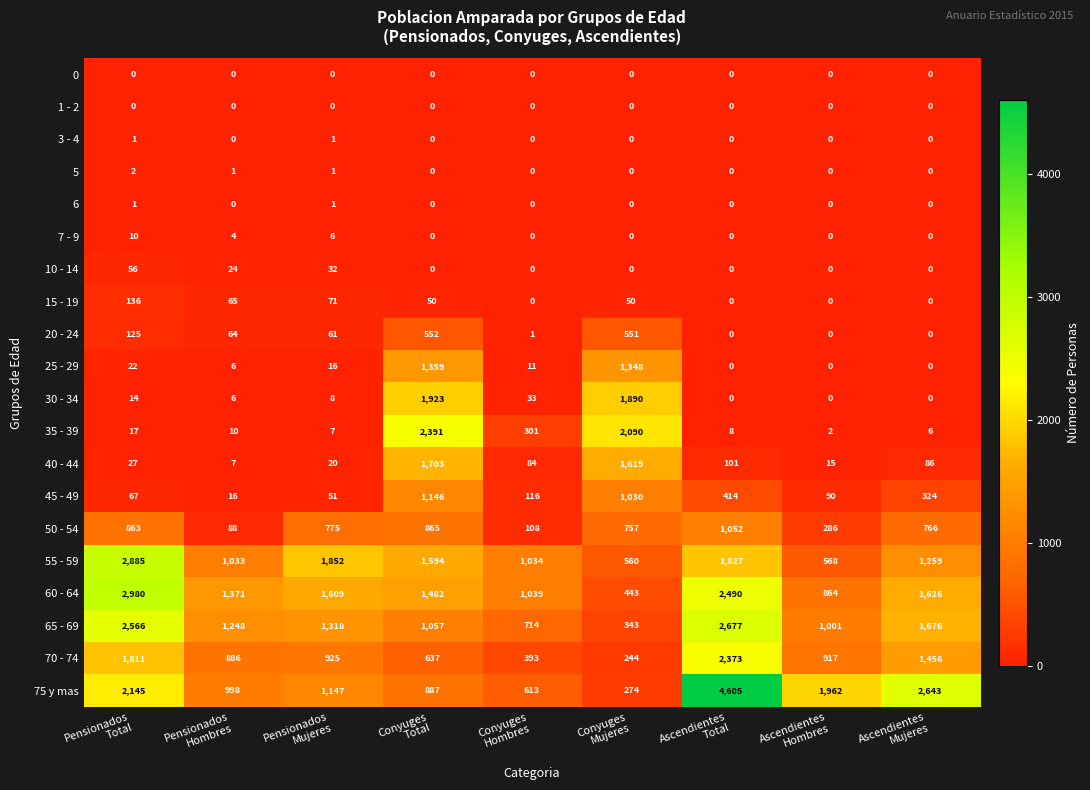

What is the difference between the second highest and second lowest values in the 25 - 29 series?

1348